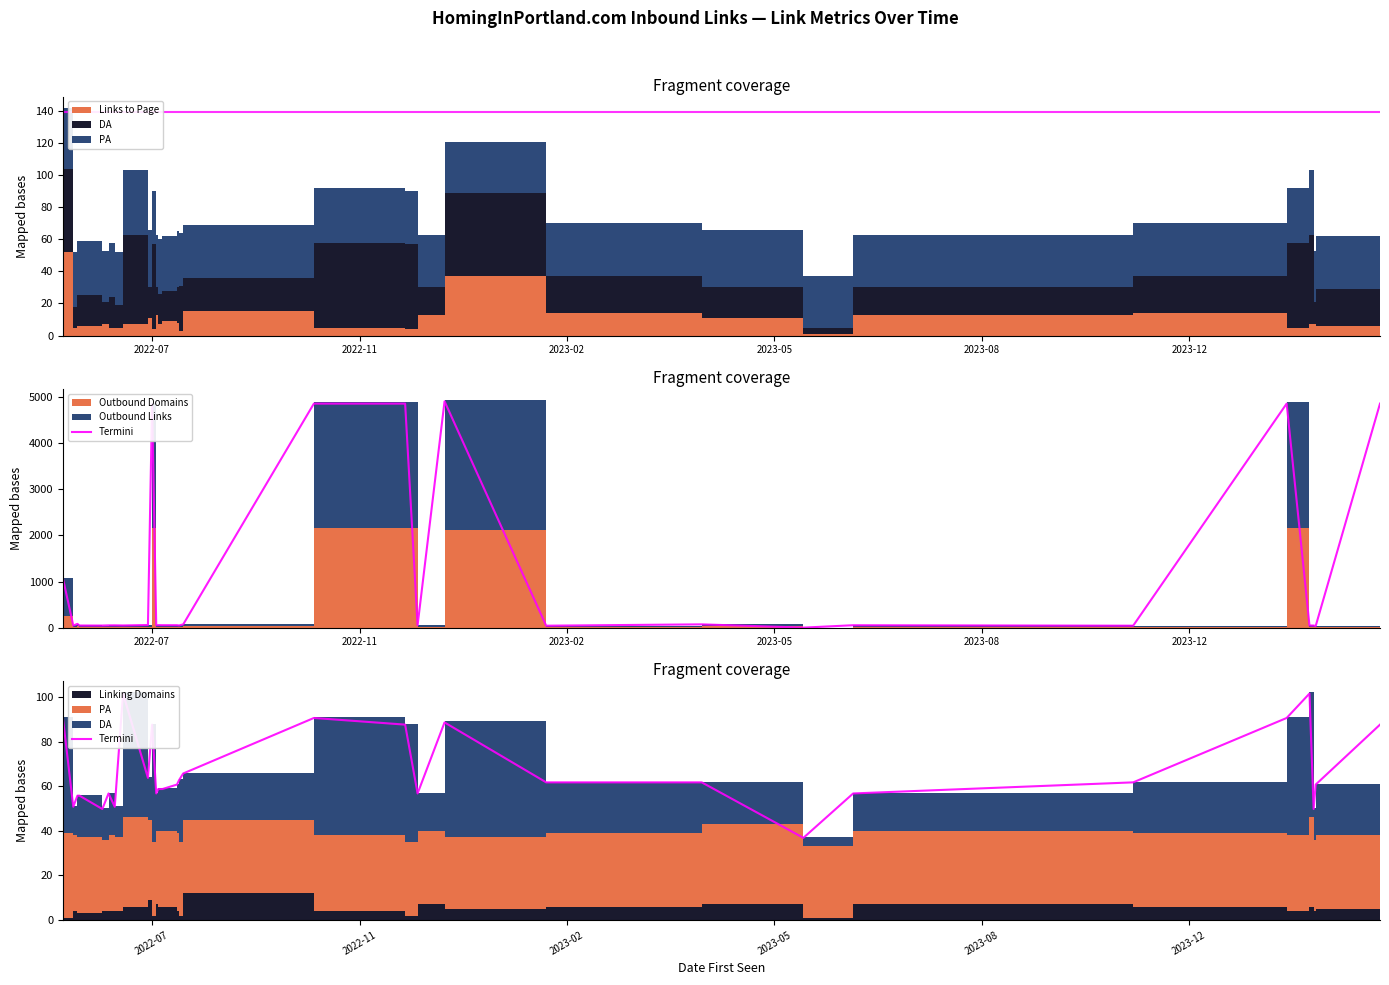

True or false: the data has more than 0 interior local peaks.

True